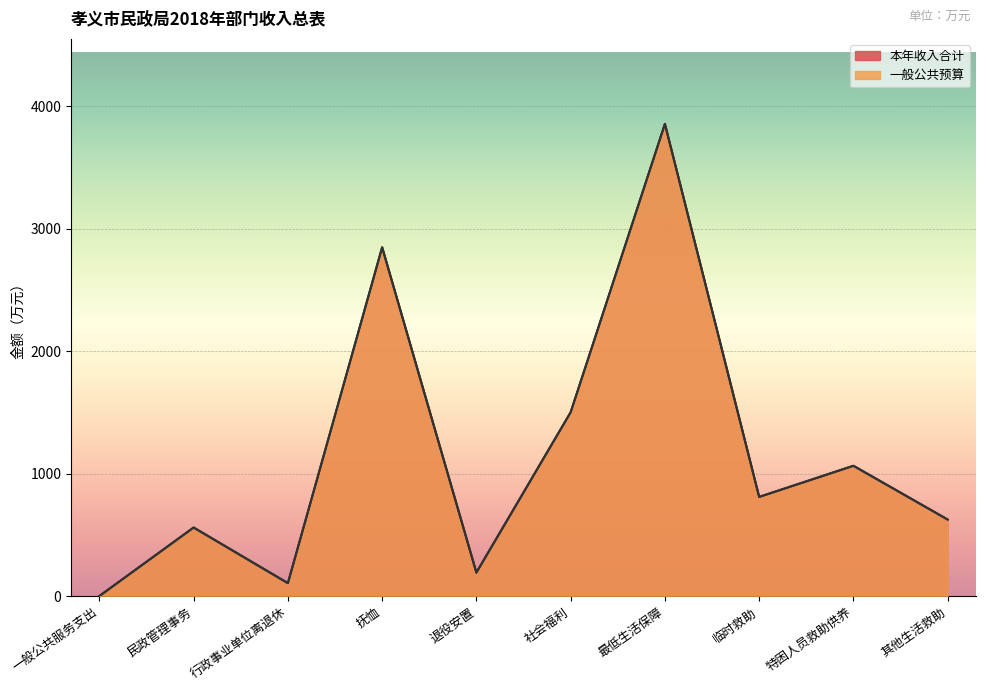

What is the difference between the 一般公共预算 values at 社会福利 and 退役安置?

1309.0